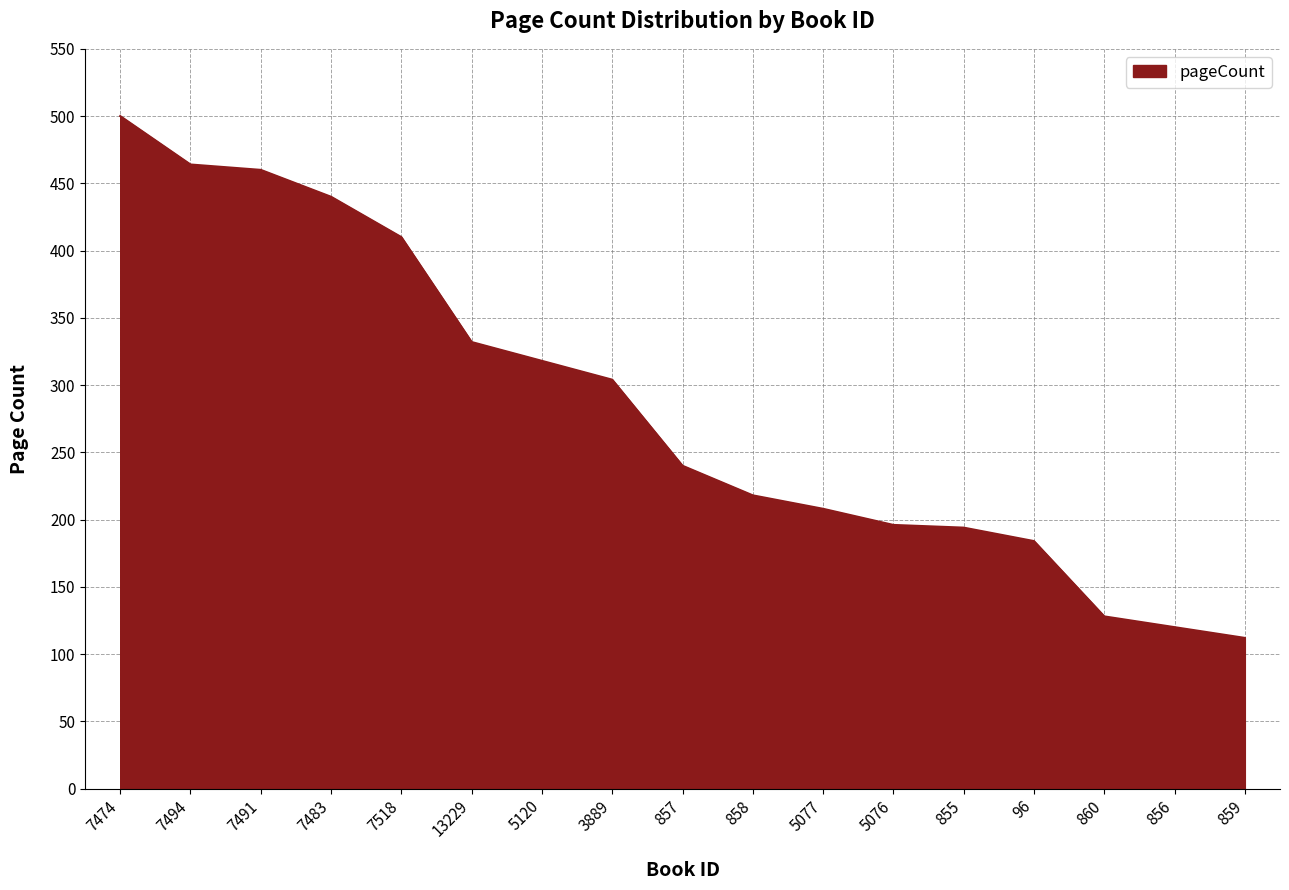

Approximately how many times larger is the value at 857 compared to 5120?

0.8